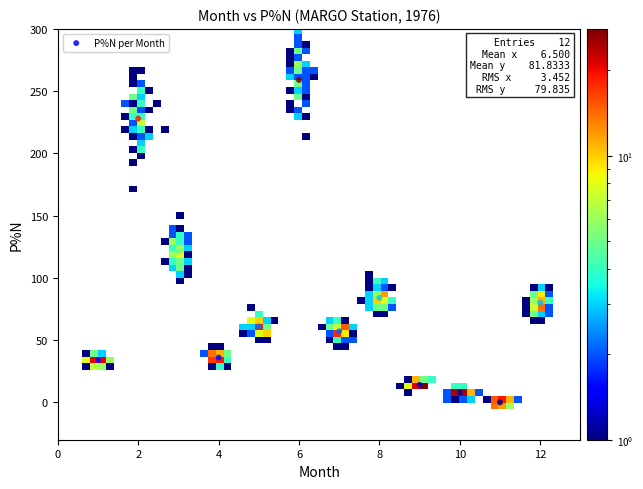

What is the range of X values (max minus min)?

11